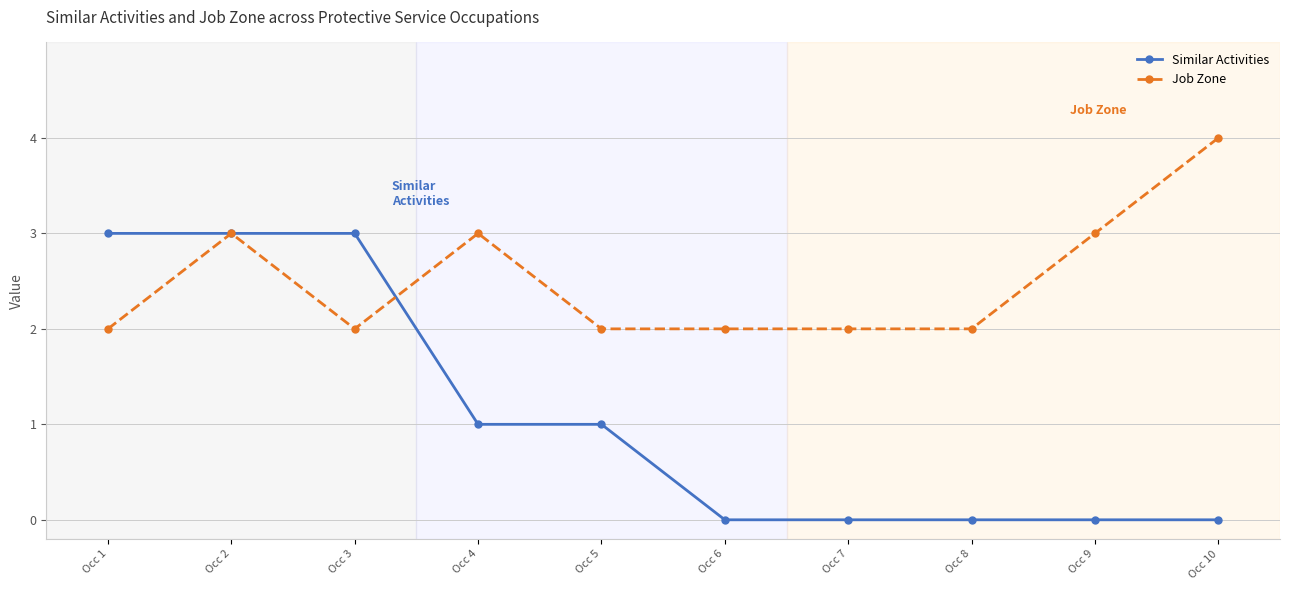

Which category has the highest value across all series?

Occ 10